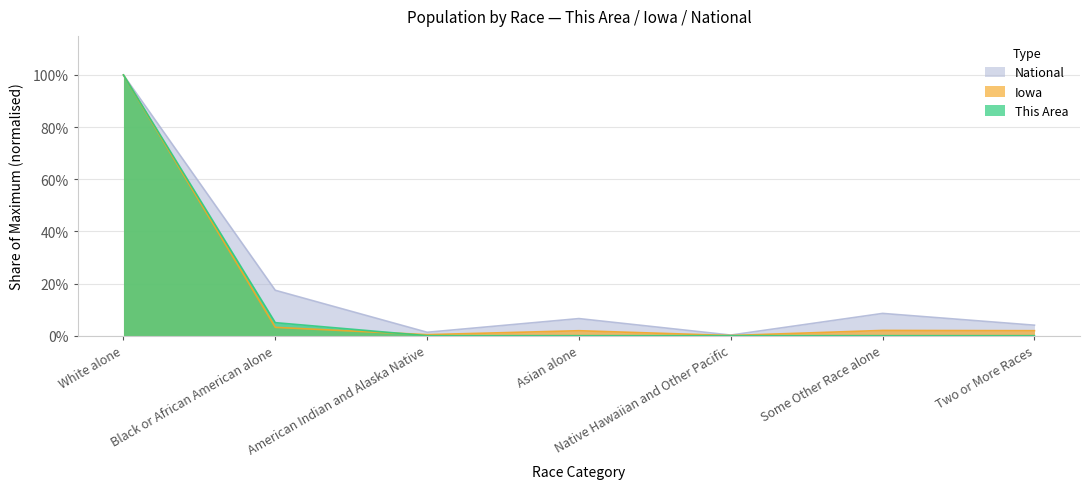

Read the National value at Some Other Race alone.

0.1